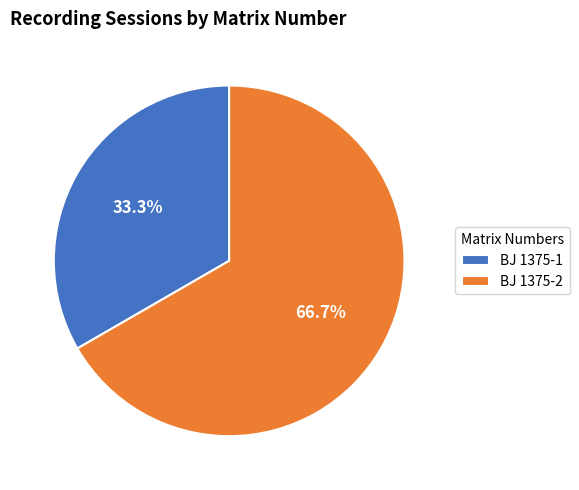

Count the number of slices in the pie.

2